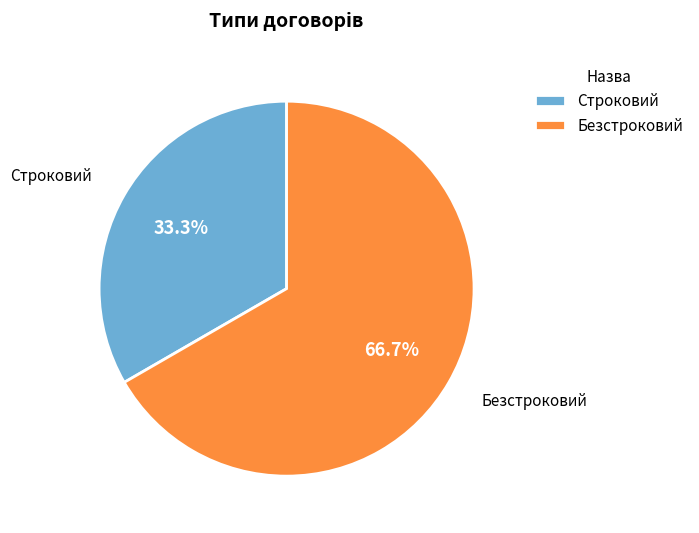

What is the smallest slice in the pie chart?

Строковий